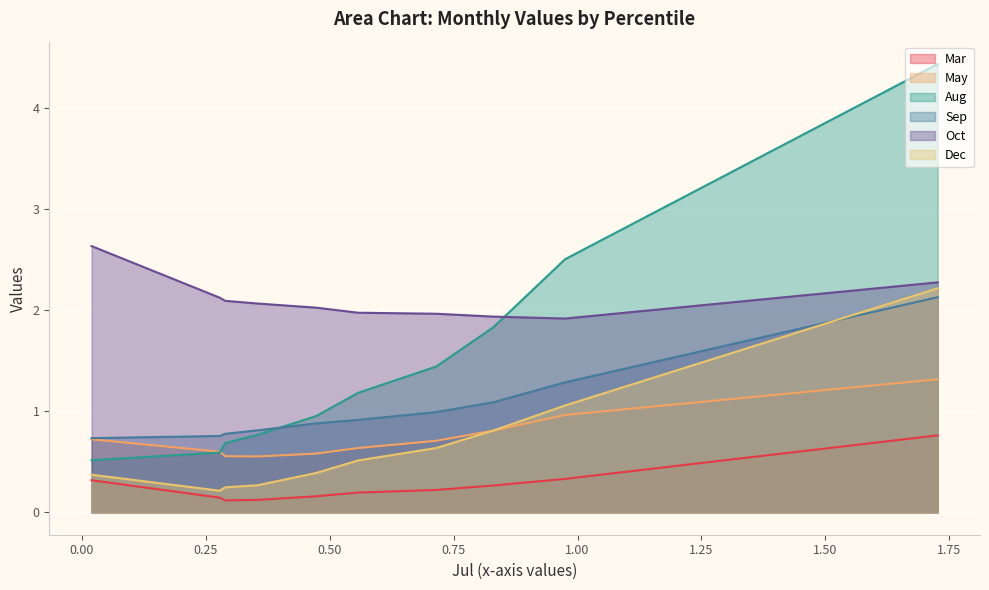

Rank the series by their maximum value, from highest to lowest.

Aug, Oct, Dec, Sep, May, Mar